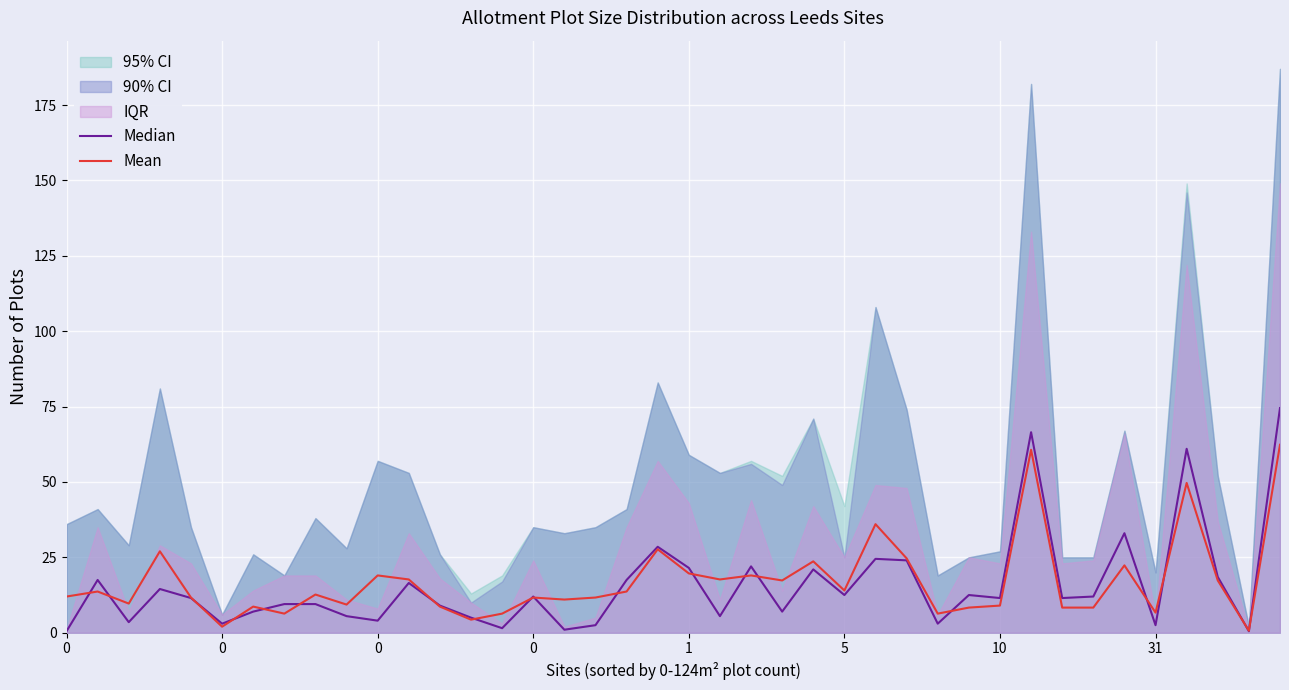

Where is Mean nearest to the value 31?

19